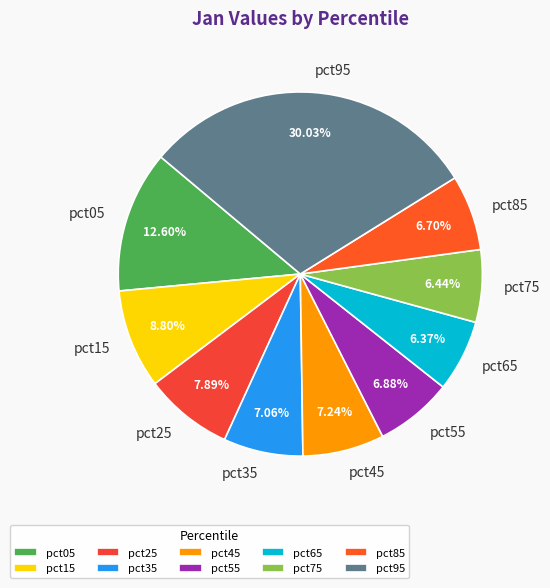

What is the largest slice in the pie chart?

pct95